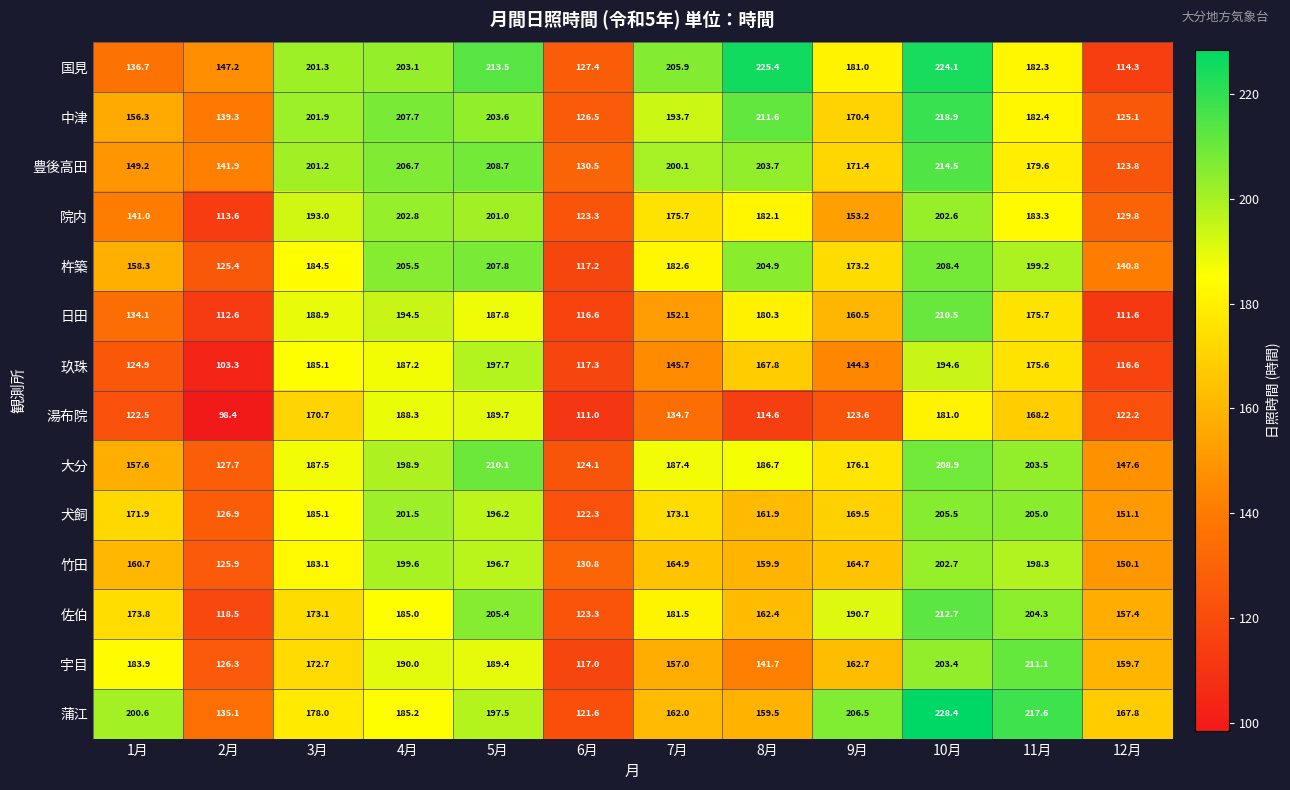

At which category is the sum across all series the highest?

10月